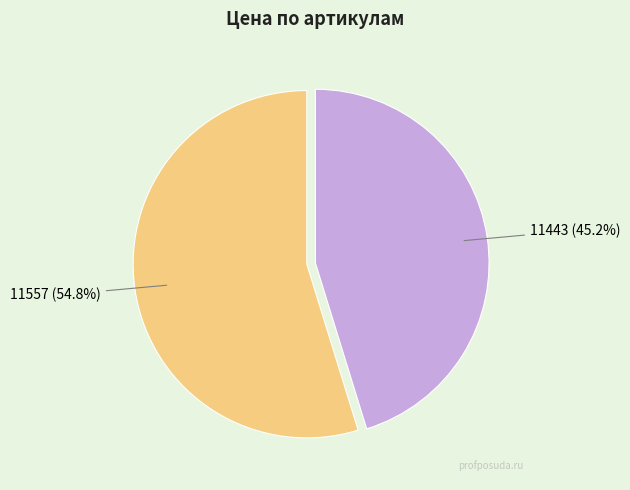

Is there a majority slice in this chart?

Yes